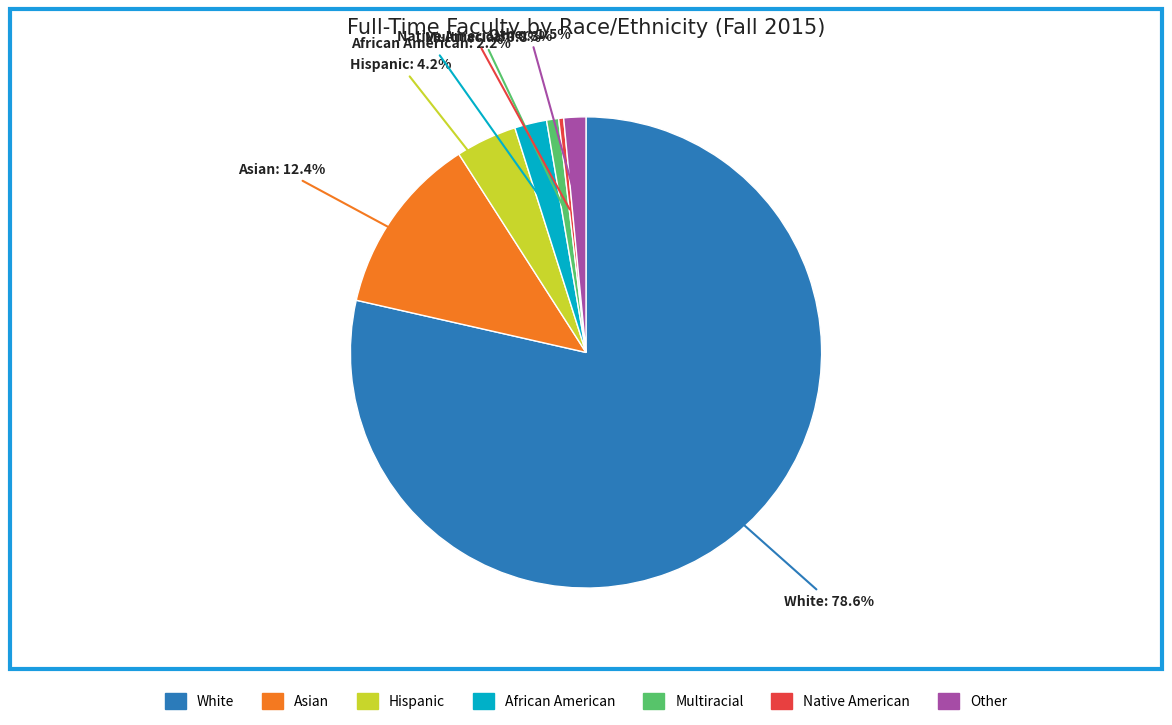

How many slices are in this pie chart?

7